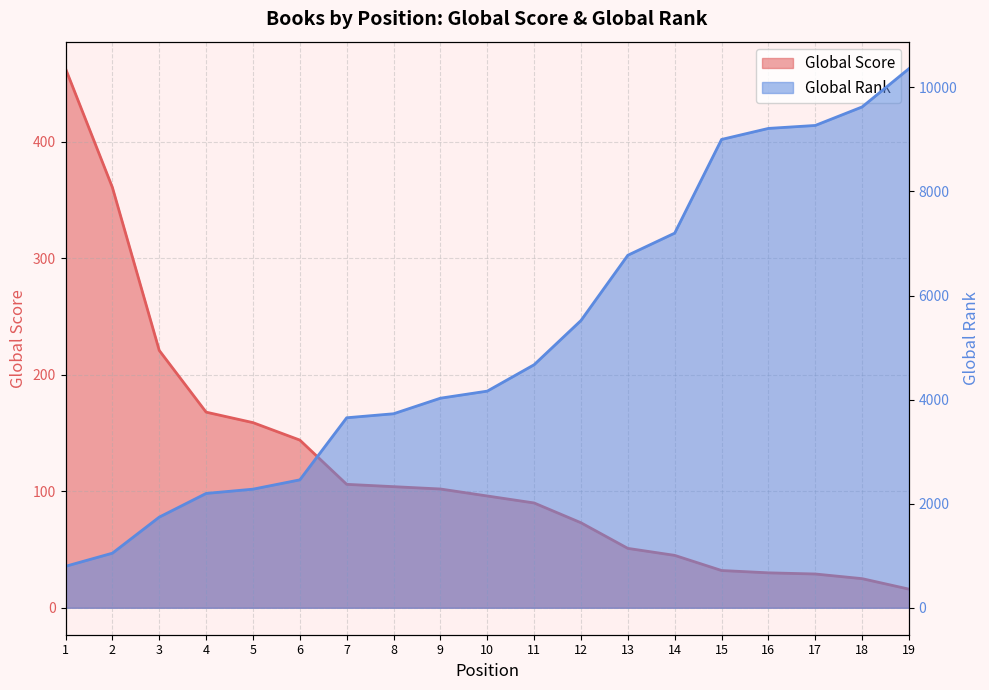

True or false: Global Score and Global Rank intersect in this chart.

False